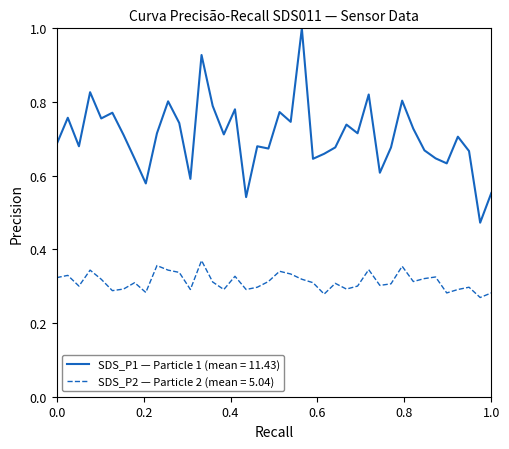

What is the maximum value for SDS_P1 — Particle 1 (mean = 11.43)?

1.0